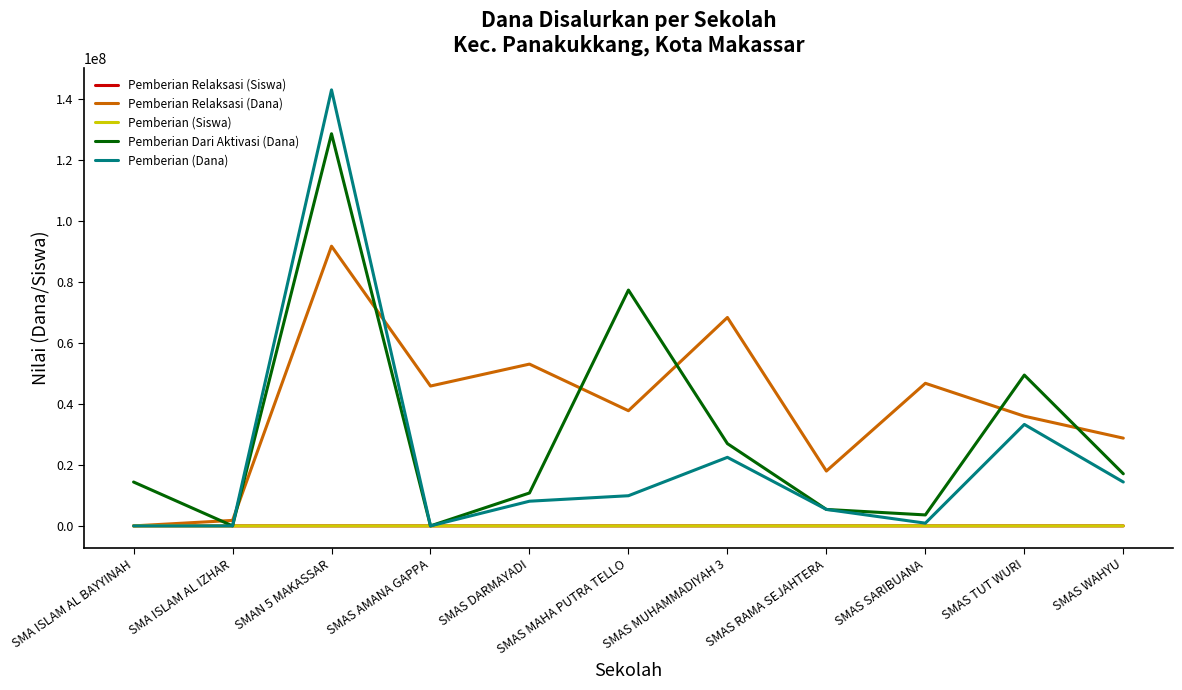

Read the Pemberian Dari Aktivasi (Dana) value at SMAS RAMA SEJAHTERA.

5400000